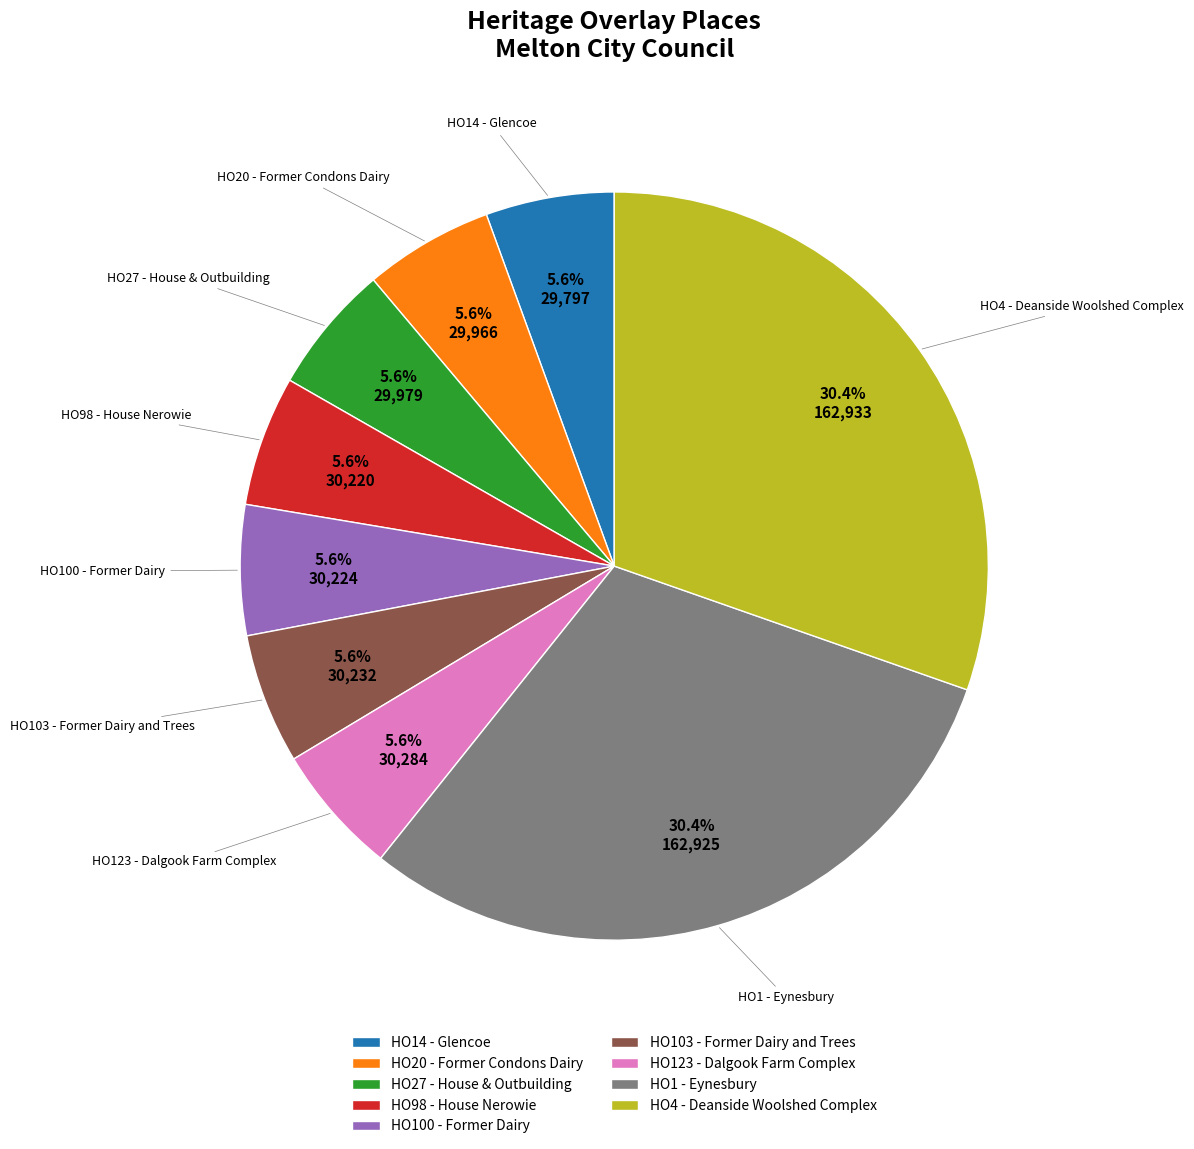

To the nearest percent, what portion does HO4 - Deanside Woolshed Complex represent?

30%